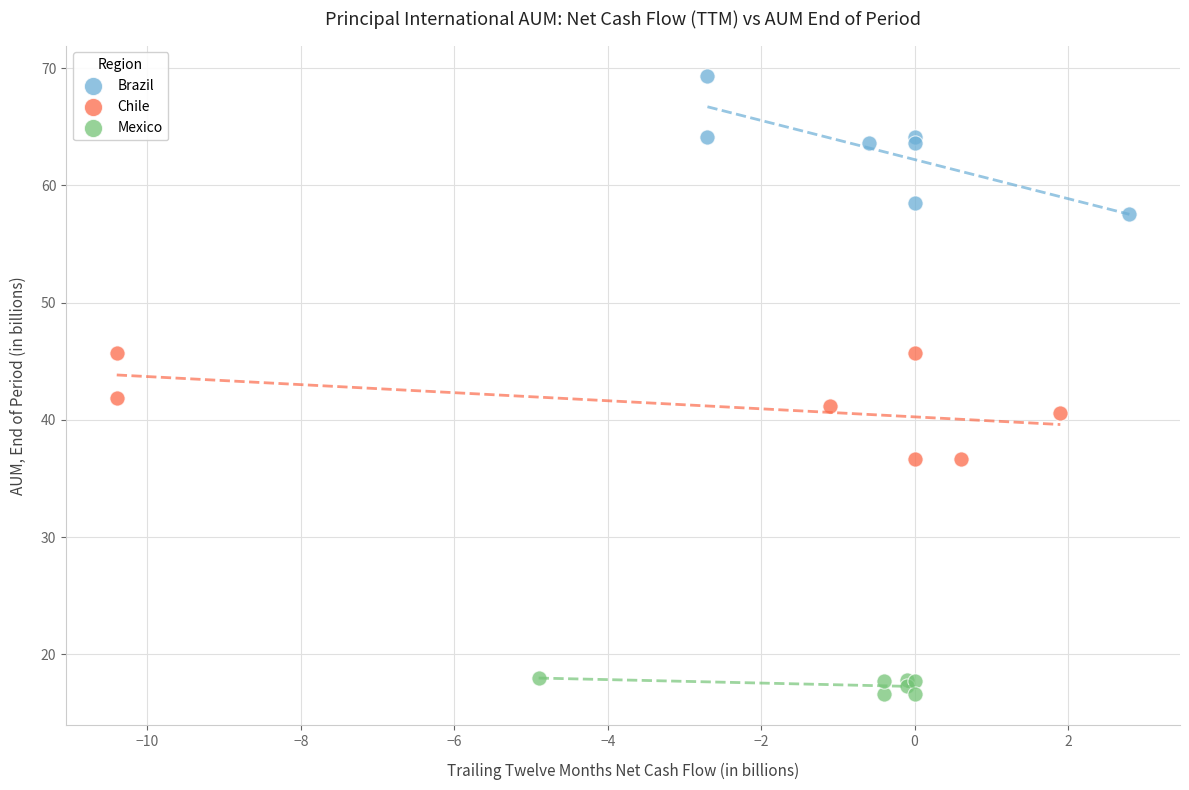

Which series contains the lowest Y value?

Mexico